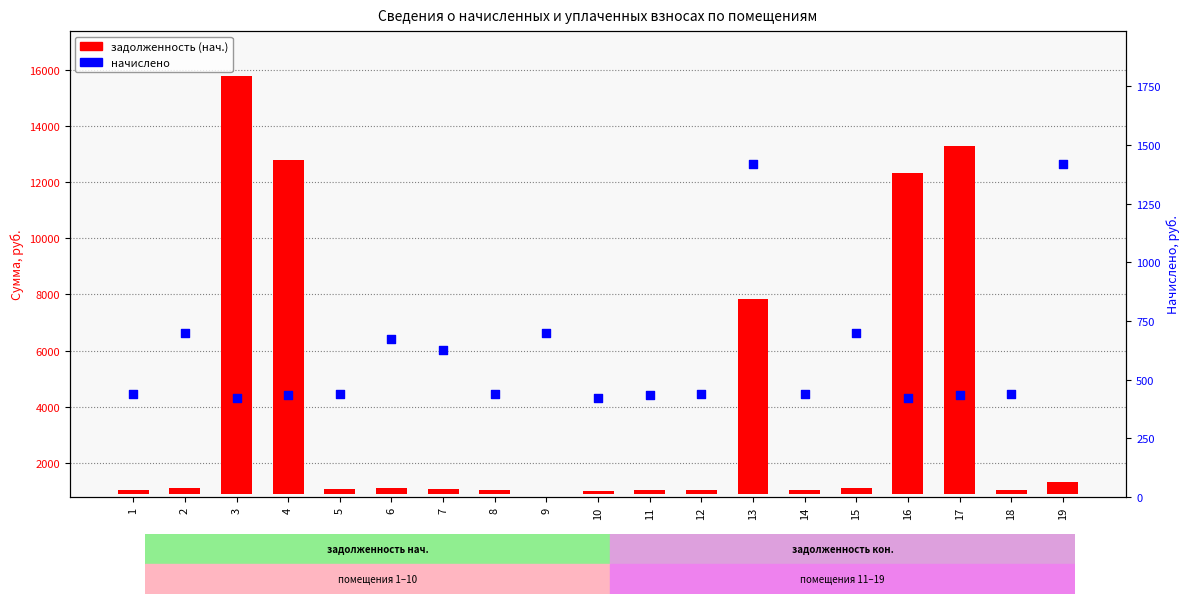

At how many categories does at least one series exceed 13891?

1